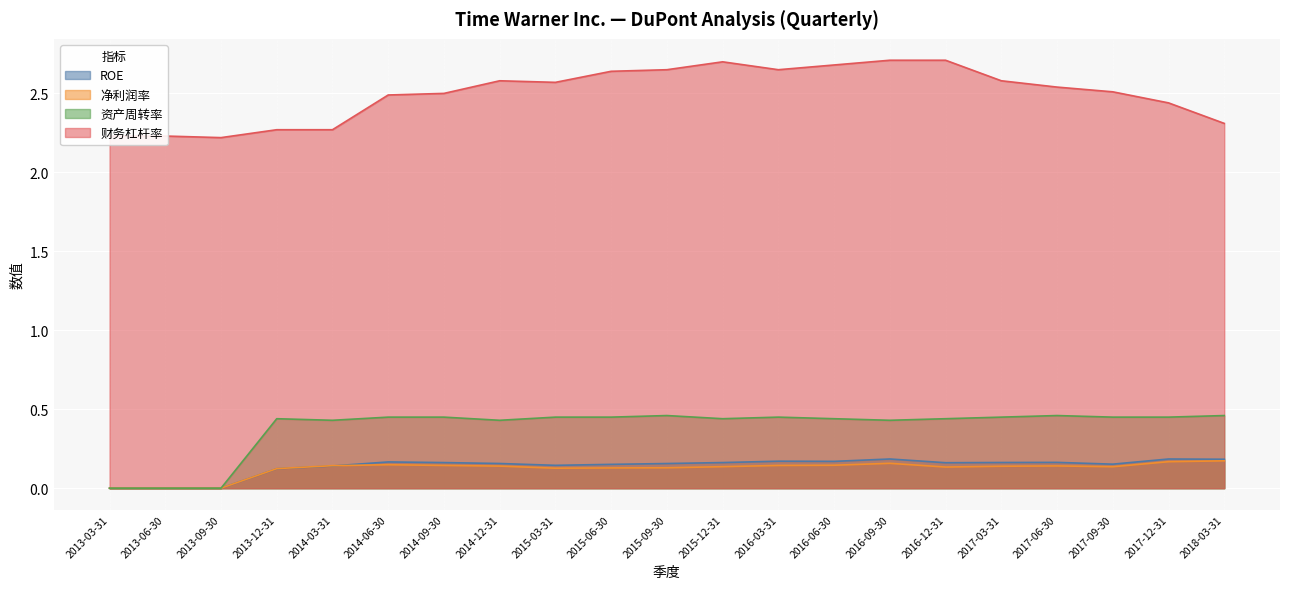

What is the maximum value shown in the chart?

2.7